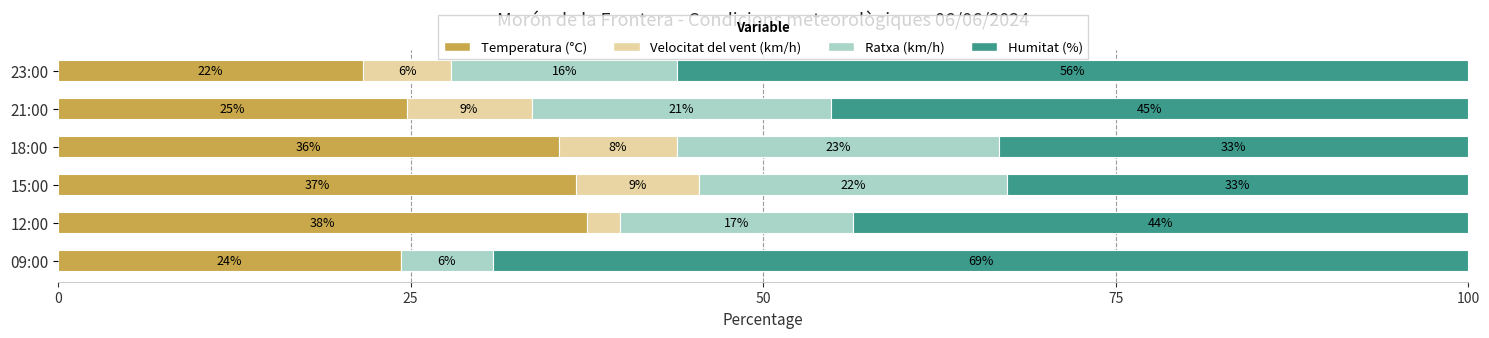

What are all the series names shown in the legend?

Temperatura (°C), Velocitat del vent (km/h), Ratxa (km/h), Humitat (%)